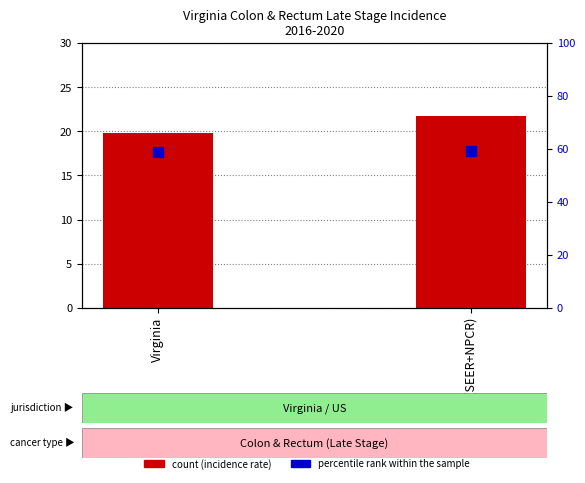

What is the total value across all series at US (SEER+NPCR)?

80.8